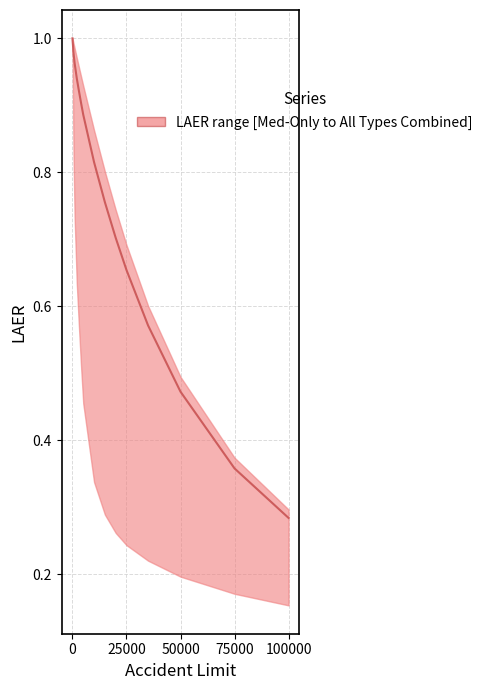

Does the chart display data point markers on the line(s)?

No